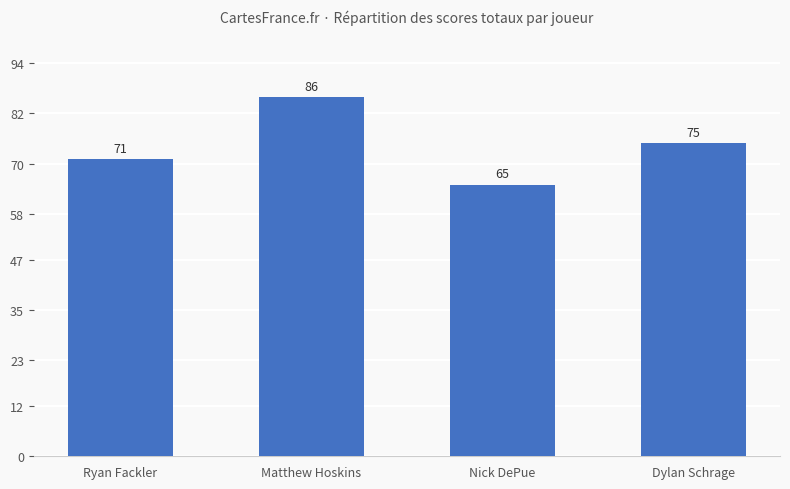

Reading left to right, extract all data points from this chart.

Ryan Fackler=71	Matthew Hoskins=86	Nick DePue=65	Dylan Schrage=75